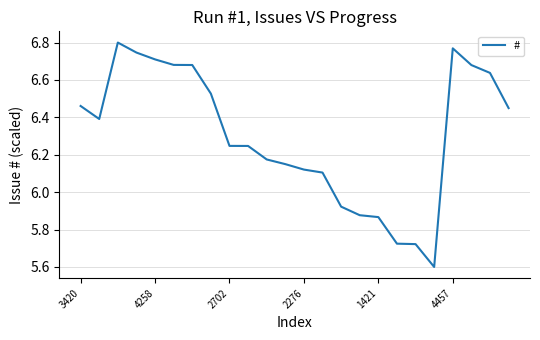

What is the difference between the maximum and minimum values?

1.2